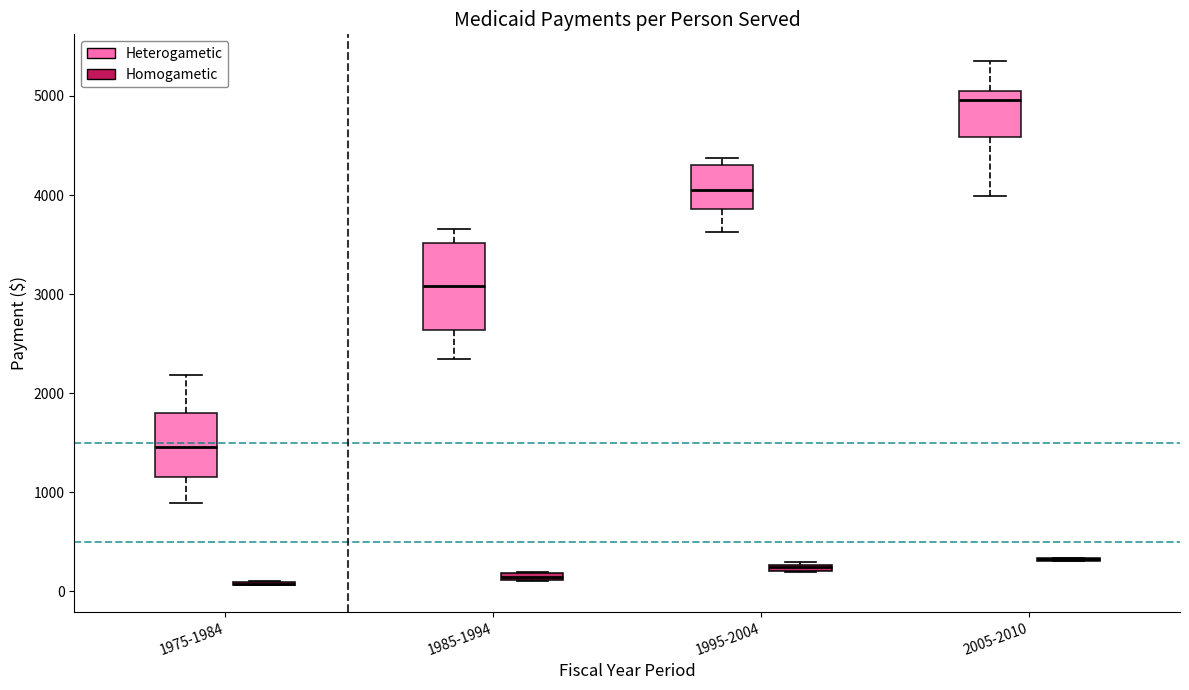

Which box is the tallest, from its lower edge to its upper edge?

1985-1994 (Heterogametic)